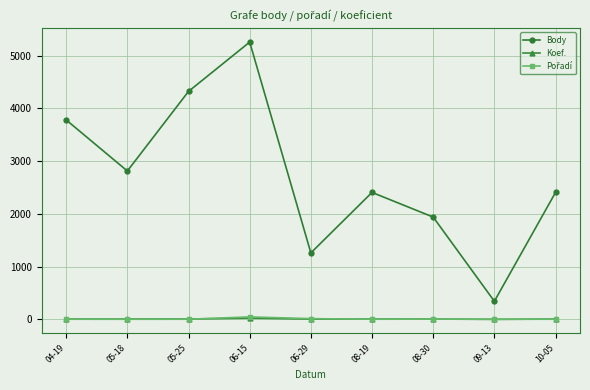

How many distinct data groups are displayed?

3